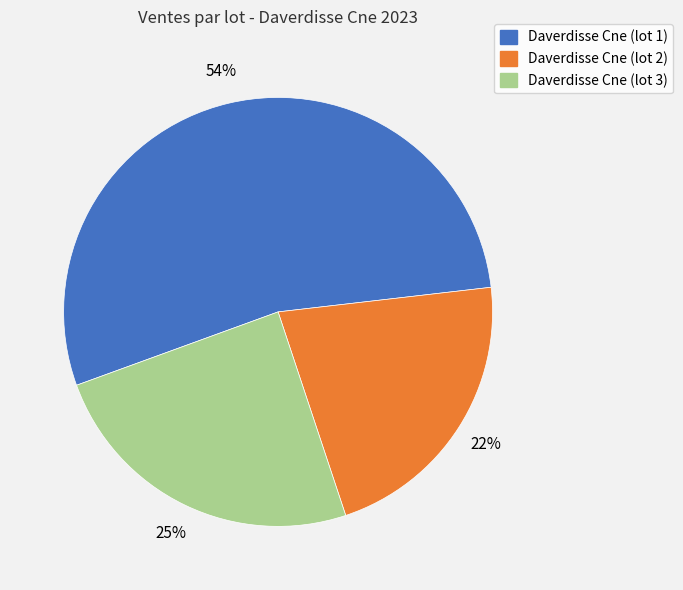

What is the ratio of the value at Daverdisse Cne (lot 1) to the value at Daverdisse Cne (lot 3)?

2.2